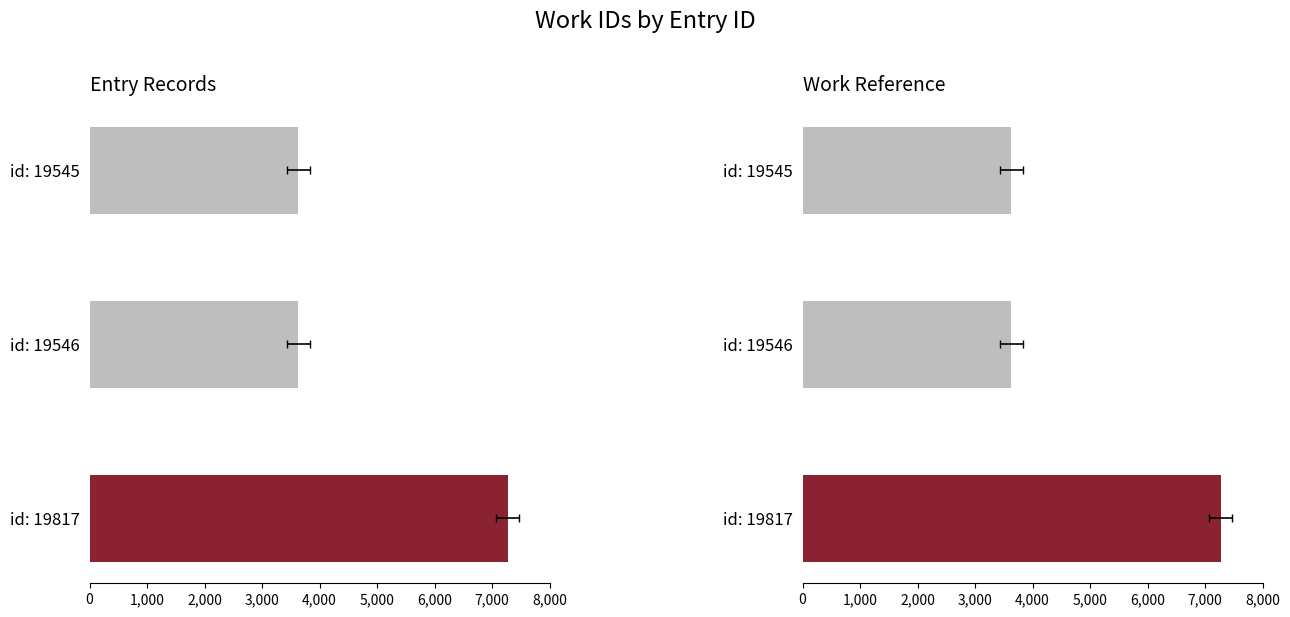

Does the chart contain any negative values?

No